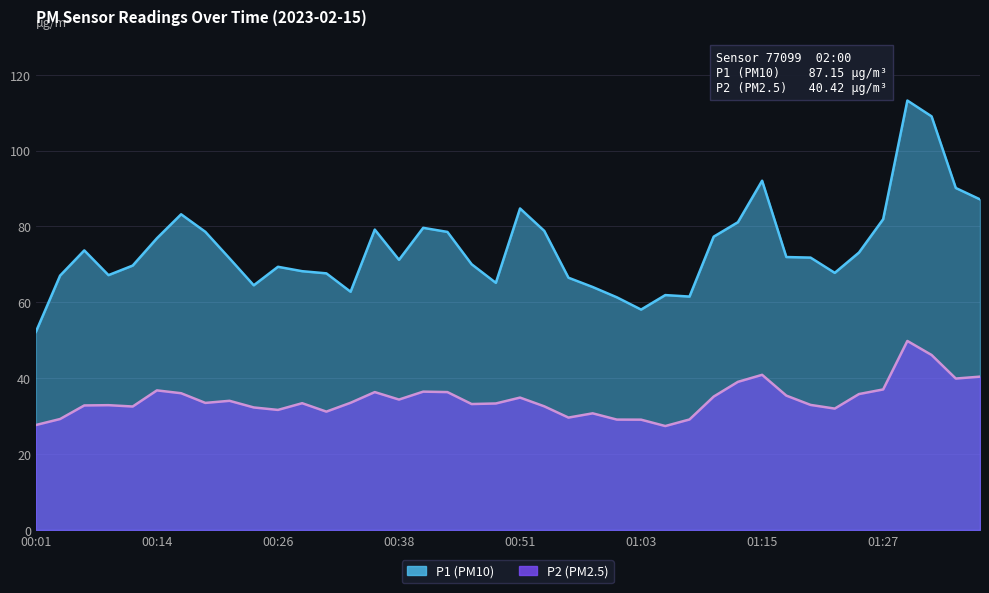

Reading left to right, what are all the values shown in this chart?

P1: 00:01=52.2	00:04=67.0	00:06=73.7	00:09=67.2	00:11=69.7	00:14=76.9	00:16=83.2	00:19=78.6	00:21=71.6	00:24=64.5	00:26=69.4	00:28=68.2	00:31=67.7	00:33=62.8	00:36=79.2	00:38=71.2	00:41=79.7	00:43=78.6	00:46=70.0	00:48=65.2	00:51=84.8	00:53=78.8	00:55=66.5	00:58=64.0	01:00=61.3	01:03=58.1	01:05=61.9	01:08=61.5	01:10=77.3	01:12=81.1	01:15=92.1	01:17=72.0	01:20=71.8	01:22=67.8	01:25=73.1	01:27=81.9	01:30=113.2	01:32=109.0	01:35=90.2	01:37=87.2
P2: 00:01=27.7	00:04=29.2	00:06=32.8	00:09=32.9	00:11=32.5	00:14=36.8	00:16=36.0	00:19=33.5	00:21=34.0	00:24=32.3	00:26=31.6	00:28=33.4	00:31=31.2	00:33=33.5	00:36=36.4	00:38=34.4	00:41=36.5	00:43=36.4	00:46=33.2	00:48=33.4	00:51=34.9	00:53=32.6	00:55=29.6	00:58=30.8	01:00=29.1	01:03=29.1	01:05=27.4	01:08=29.1	01:10=35.2	01:12=39.0	01:15=40.9	01:17=35.4	01:20=33.0	01:22=32.0	01:25=35.8	01:27=37.0	01:30=49.8	01:32=46.1	01:35=39.9	01:37=40.4